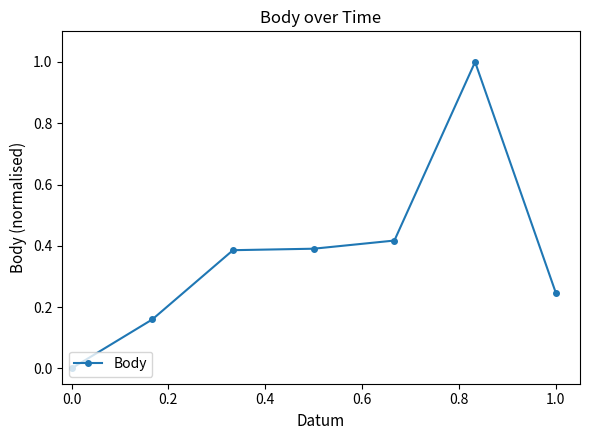

What is the difference between the second highest and second lowest values?

0.3